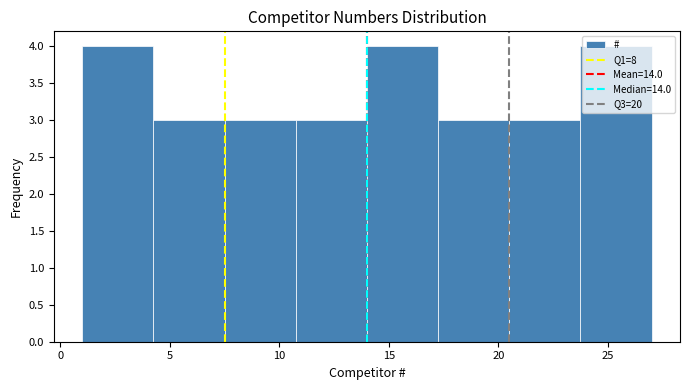

How tall is the bar that spans 14.00 to 17.25 on the x-axis? Neither the bar edges nor the heights are printed on the chart, so give them approximately, as read against the axes.

4